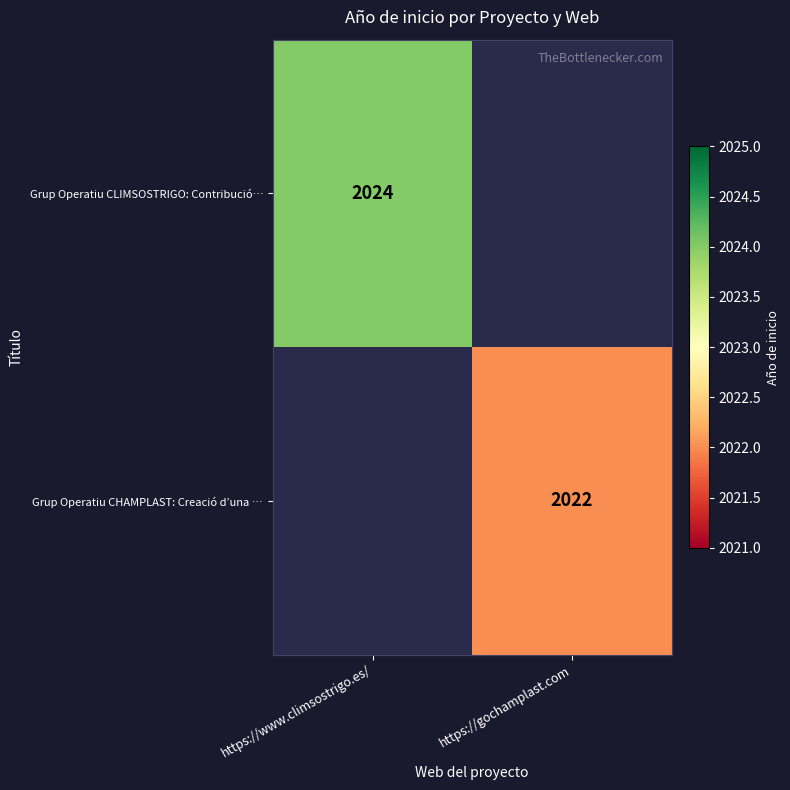

How many data points does each series have?

2